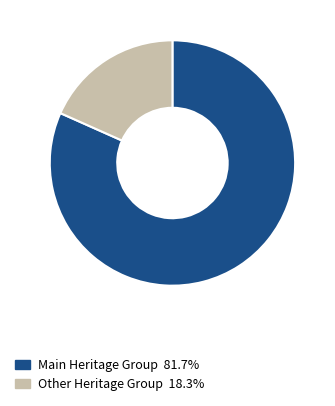

How many segments does this pie chart have?

2